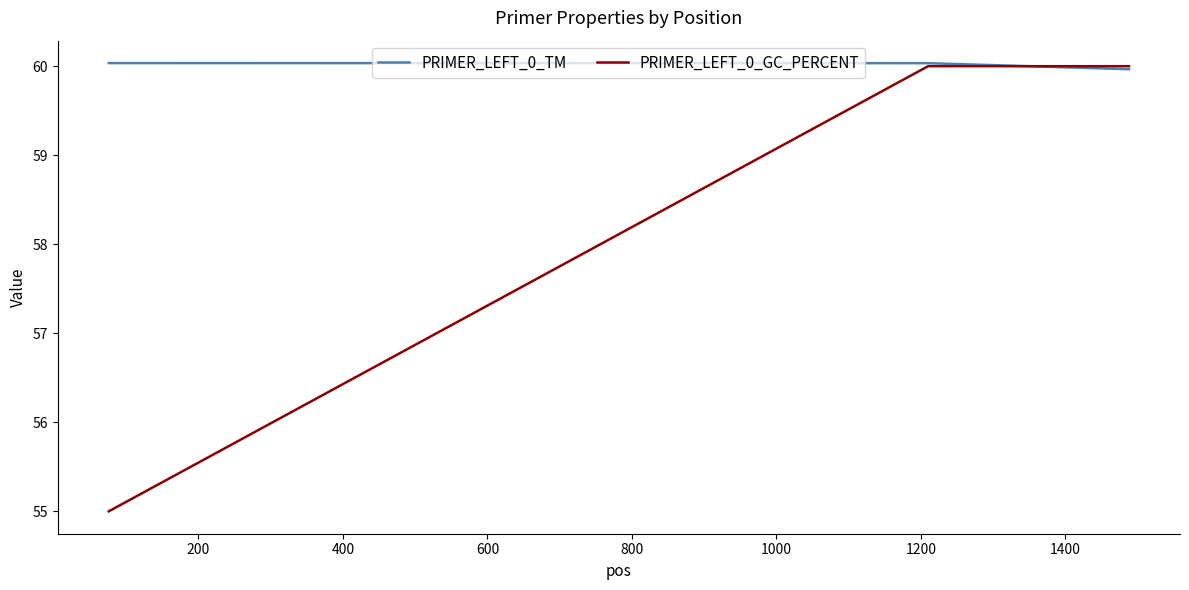

How many values in the PRIMER_LEFT_0_GC_PERCENT series are below 60?

1